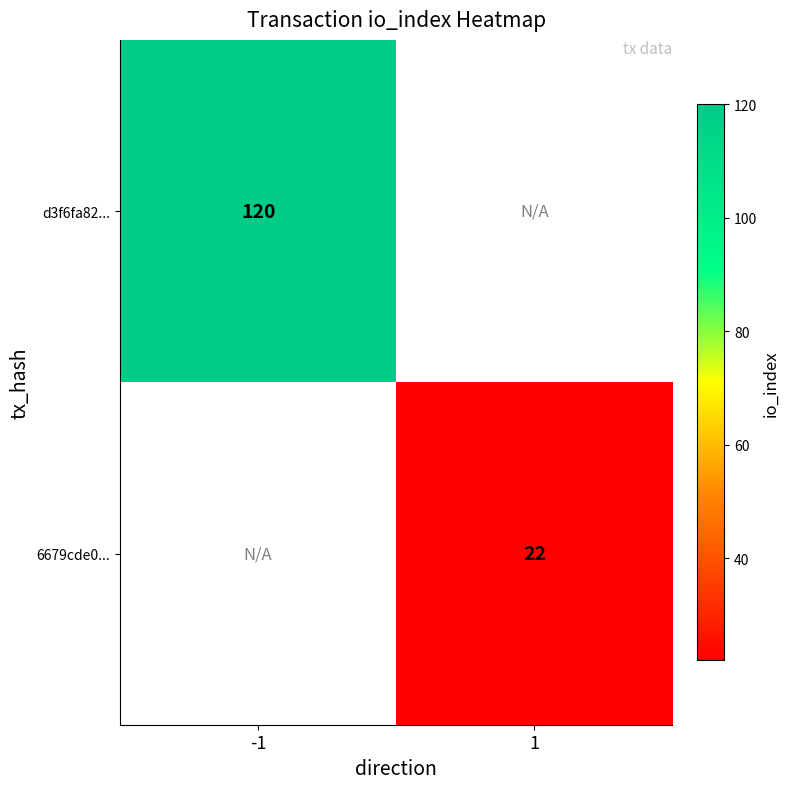

What is the minimum value shown in the chart?

22.0